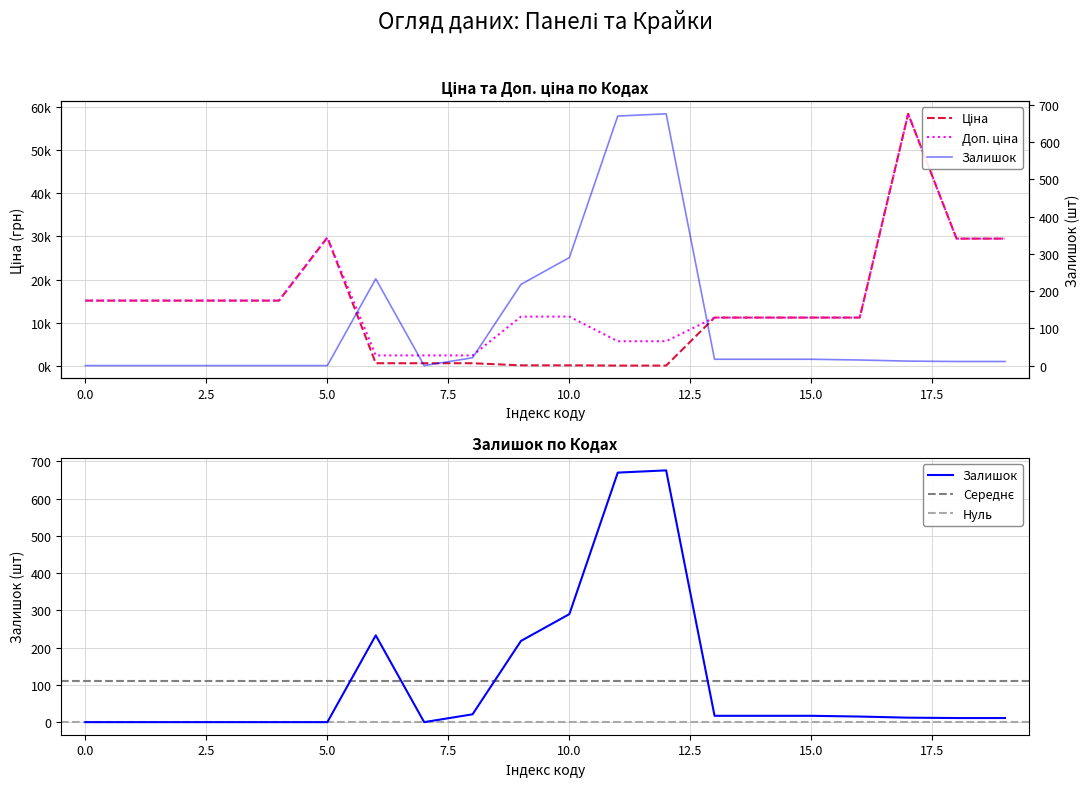

What is the greatest value displayed?

58426.5